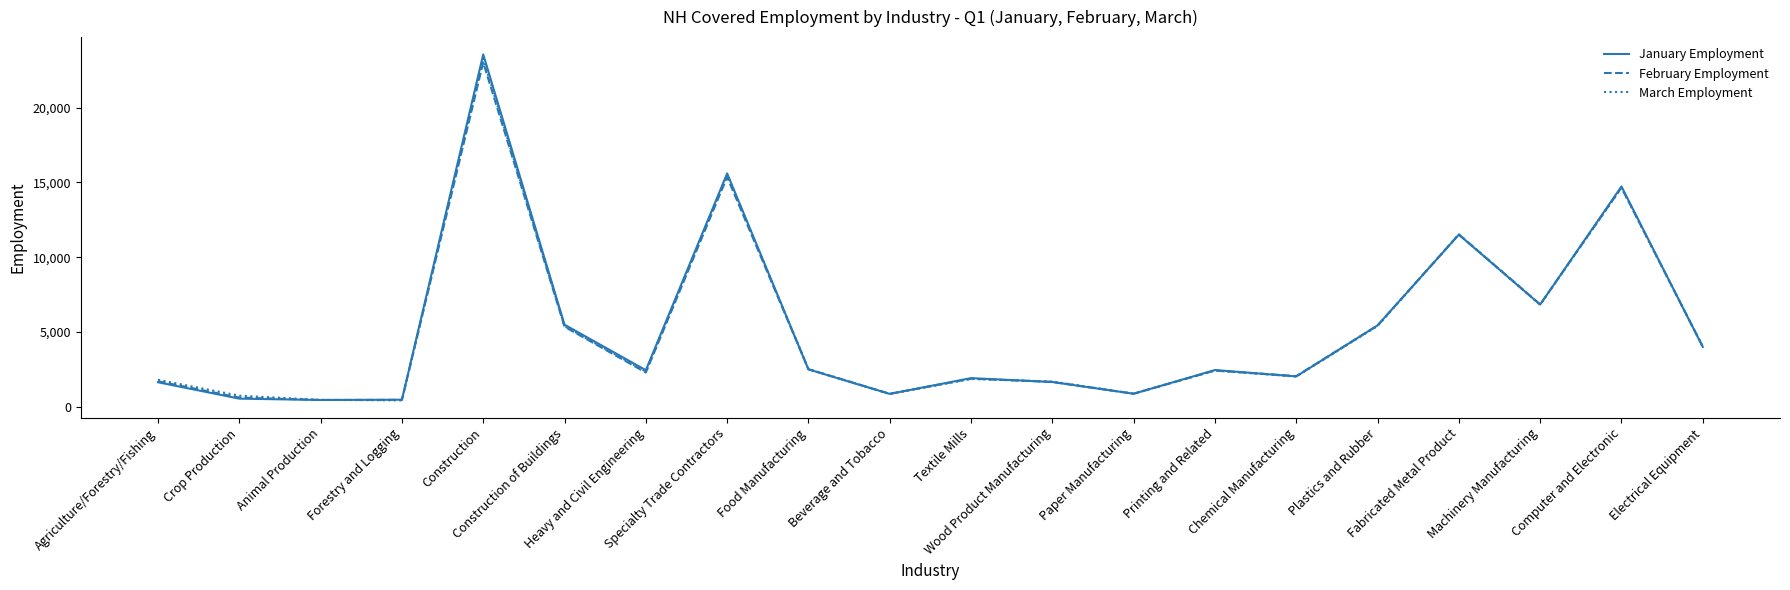

What is the average value of the March Employment series?

5239